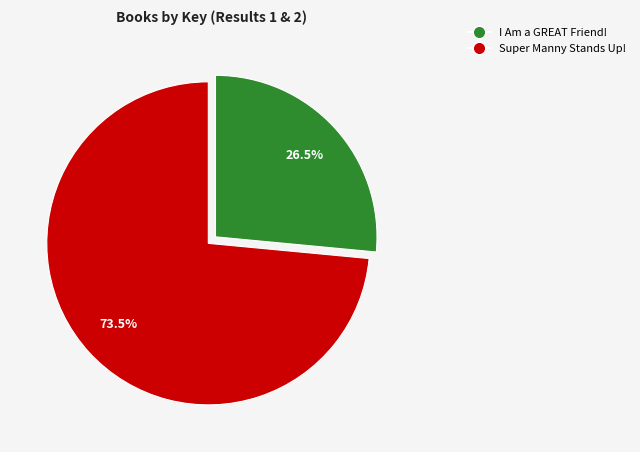

Is it true that Super Manny Stands Up! is 63% of the pie?

False